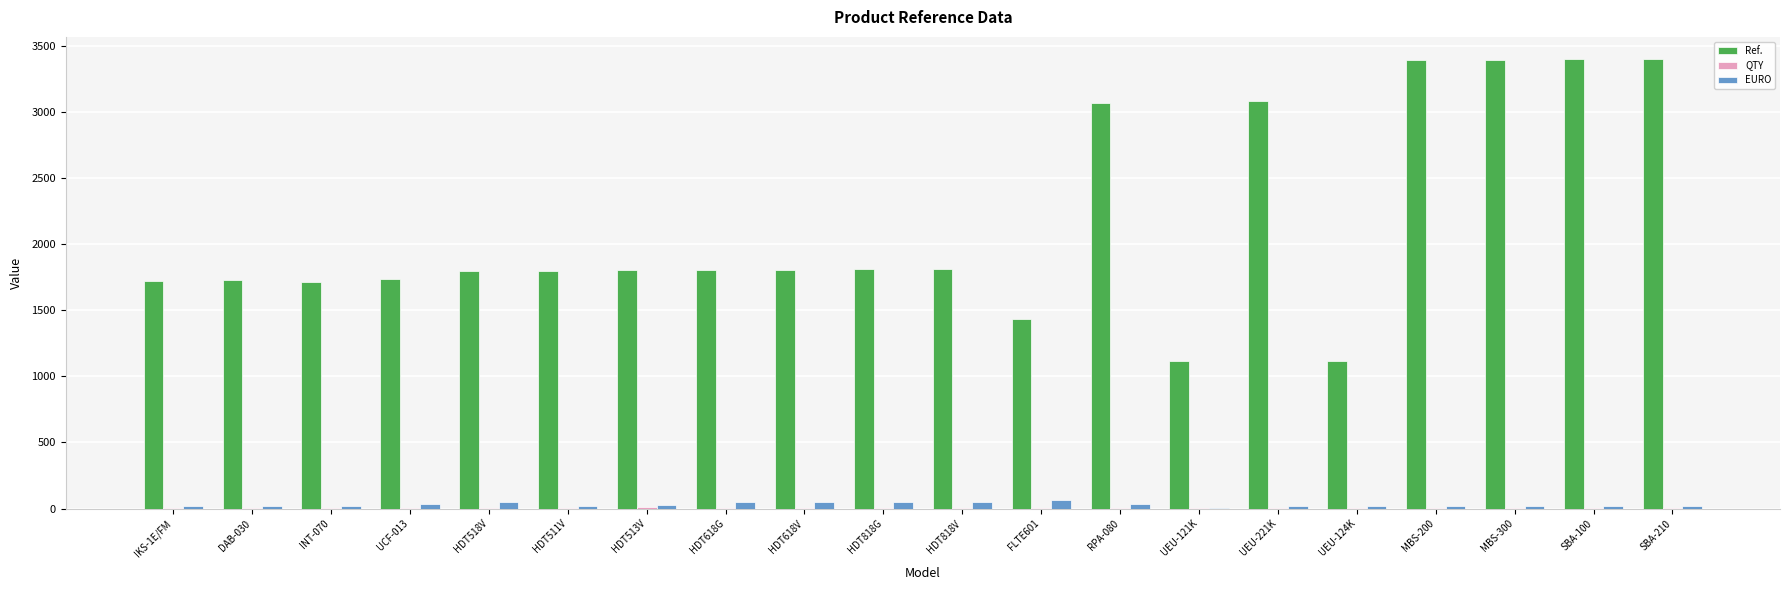

Is it true that Ref. equals 1778.7 at UEU-124K?

False